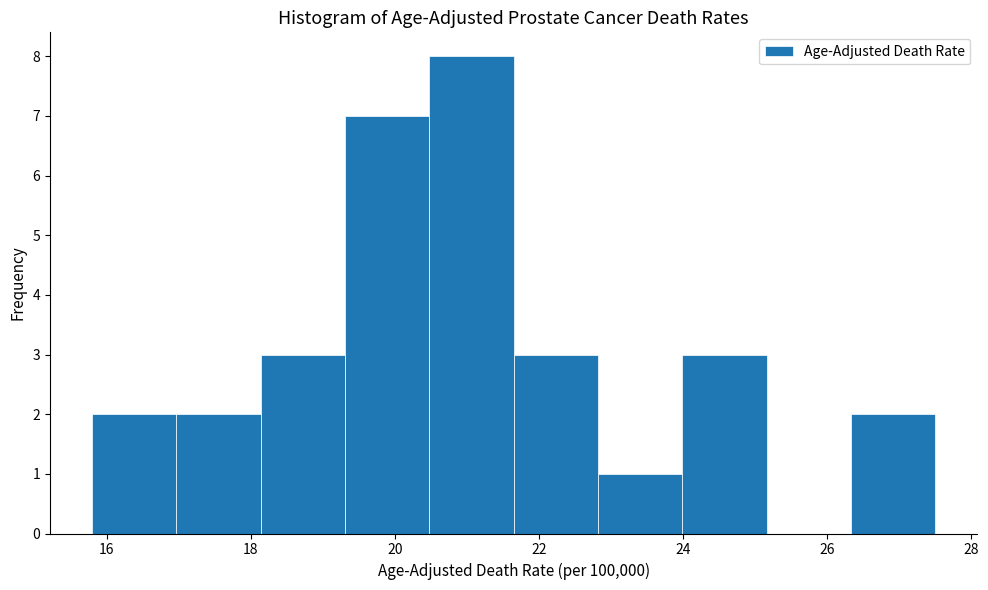

Over which range of the x-axis is the bar tallest?

20.4 to 21.6